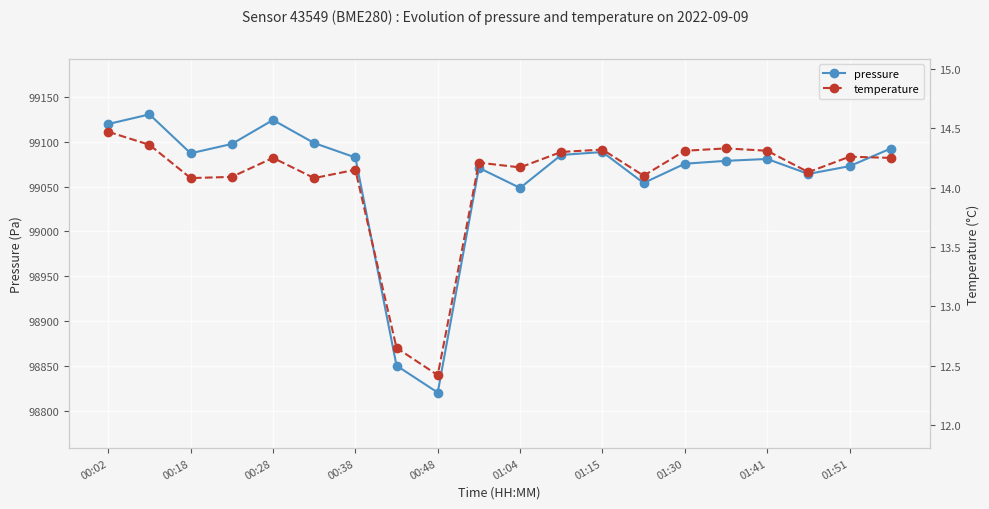

List the series in order of their overall mean, lowest first.

temperature, pressure